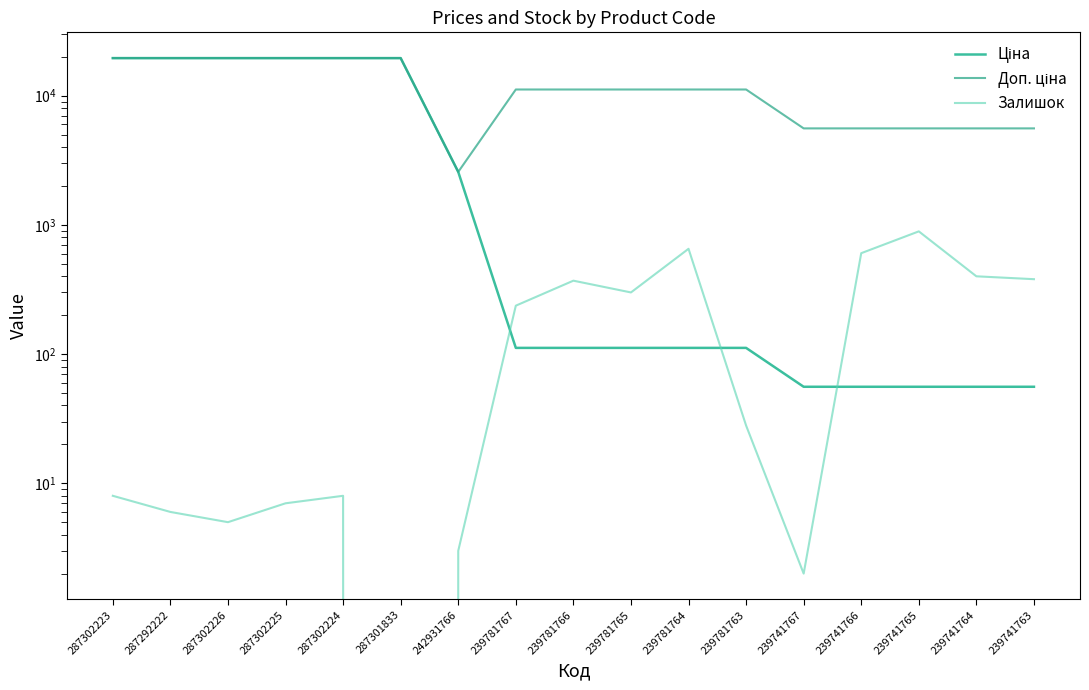

List the series in order of their overall mean, lowest first.

Залишок, Ціна, Доп. ціна